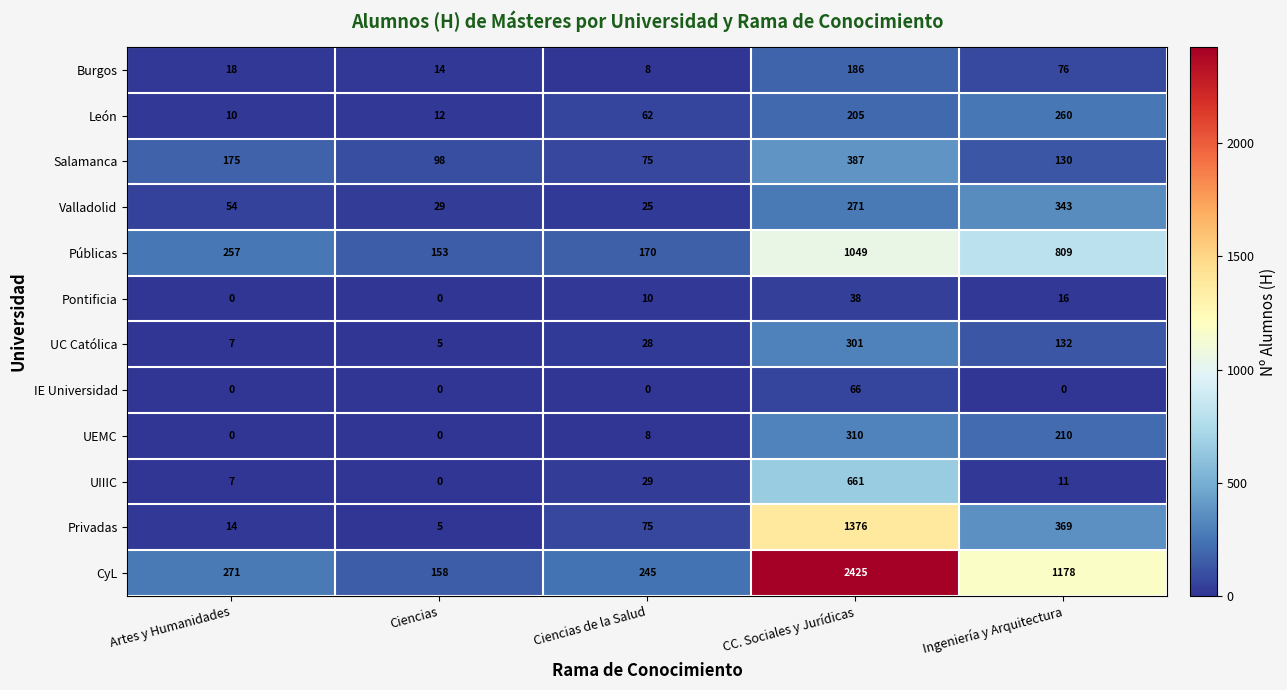

The Burgos series shows 18 at Artes y Humanidades. True or false?

True